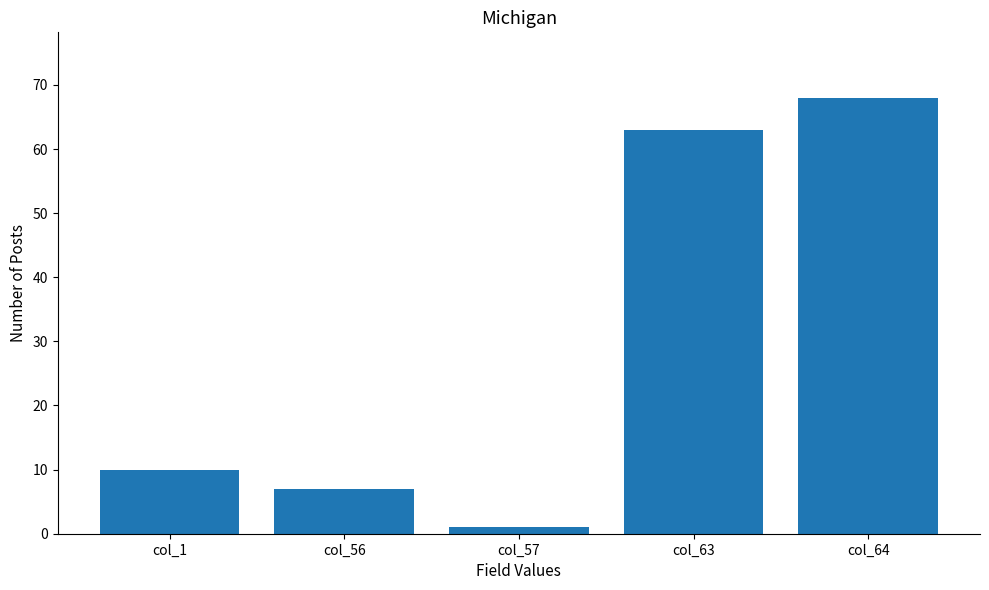

How many distinct data groups are displayed?

1